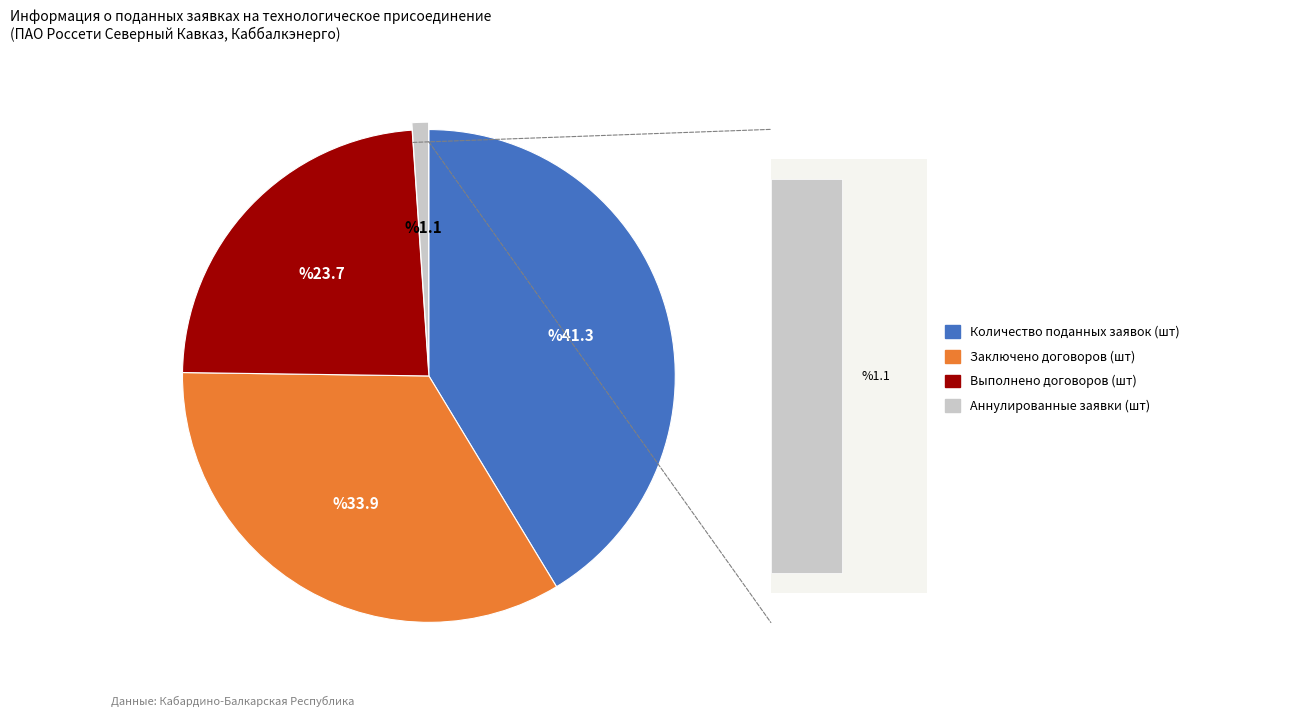

What is the change in value from Количество поданных заявок (шт) to Аннулированные заявки (шт)?

-2006